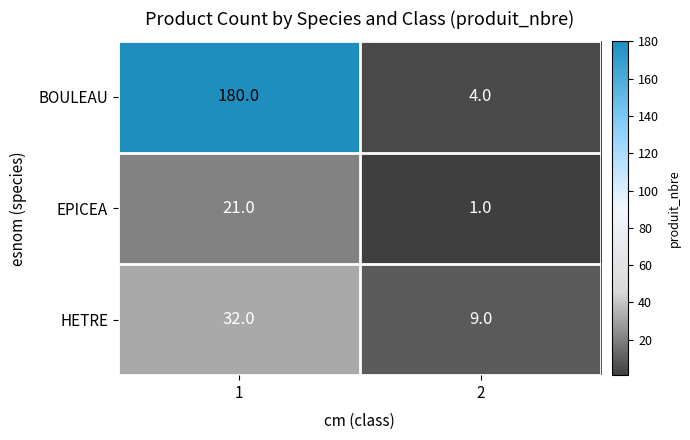

Which category has the highest value across all series?

1